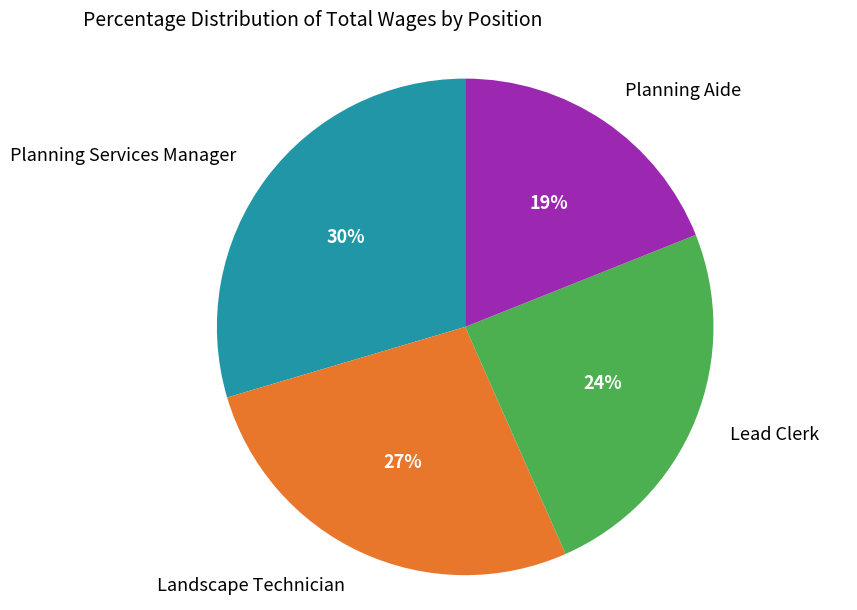

Is there a majority slice in this chart?

No